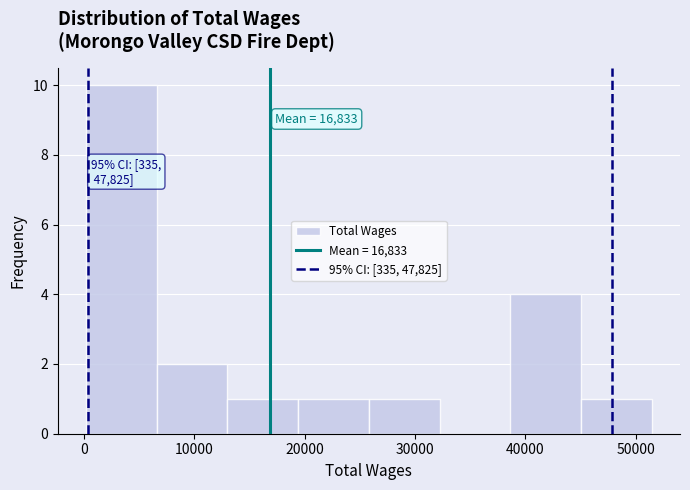

Which range on the x-axis has the tallest bar?

0 to 7000